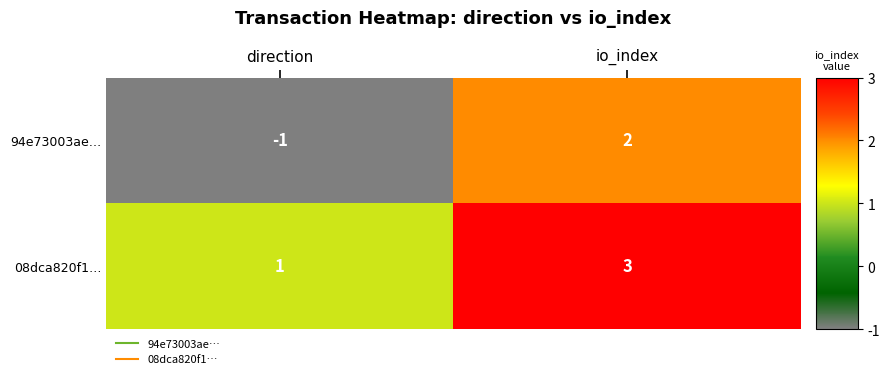

Reading right to left, extract all data points from this chart.

94e73003ae…: io_index=2	direction=-1
08dca820f1…: io_index=3	direction=1